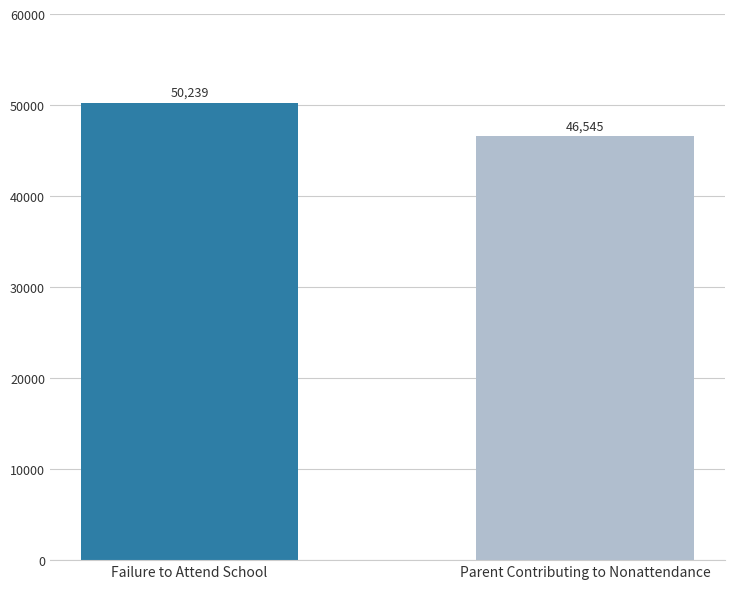

Reading left to right, extract all data points from this chart.

Failure to Attend School=50239	Parent Contributing to Nonattendance=46545